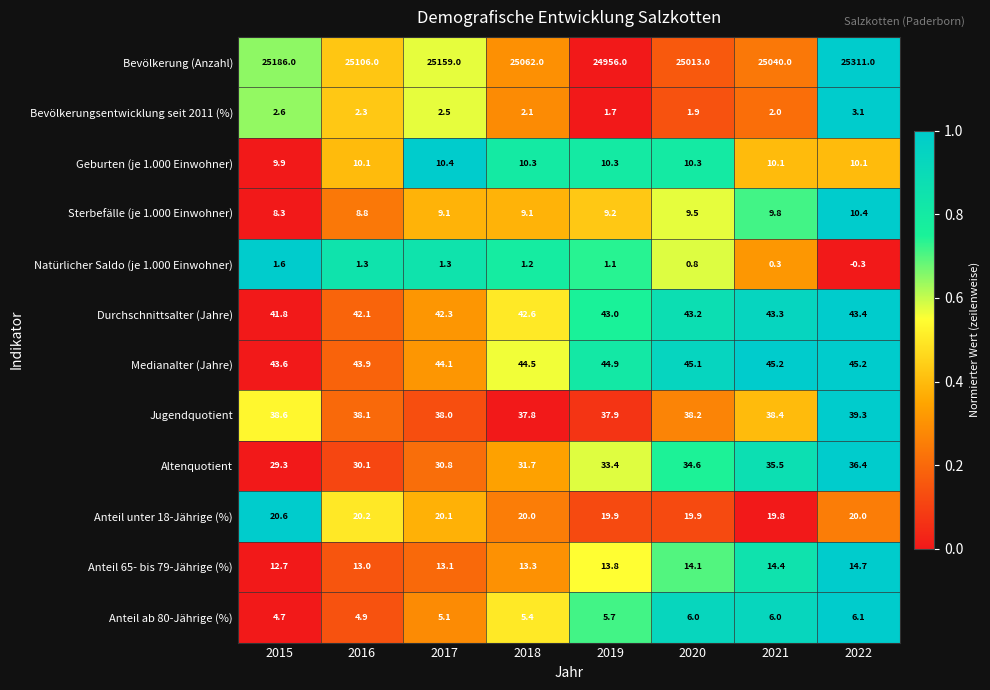

What is the sum of all Sterbefälle (je 1.000 Einwohner) values?

74.2